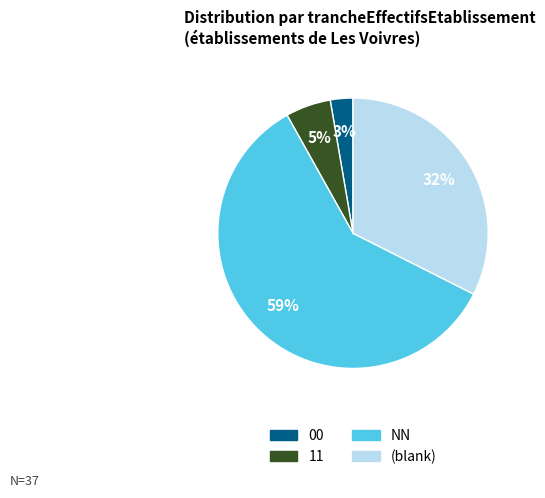

Rank the categories by value from highest to lowest.

NN, (blank), 11, 00